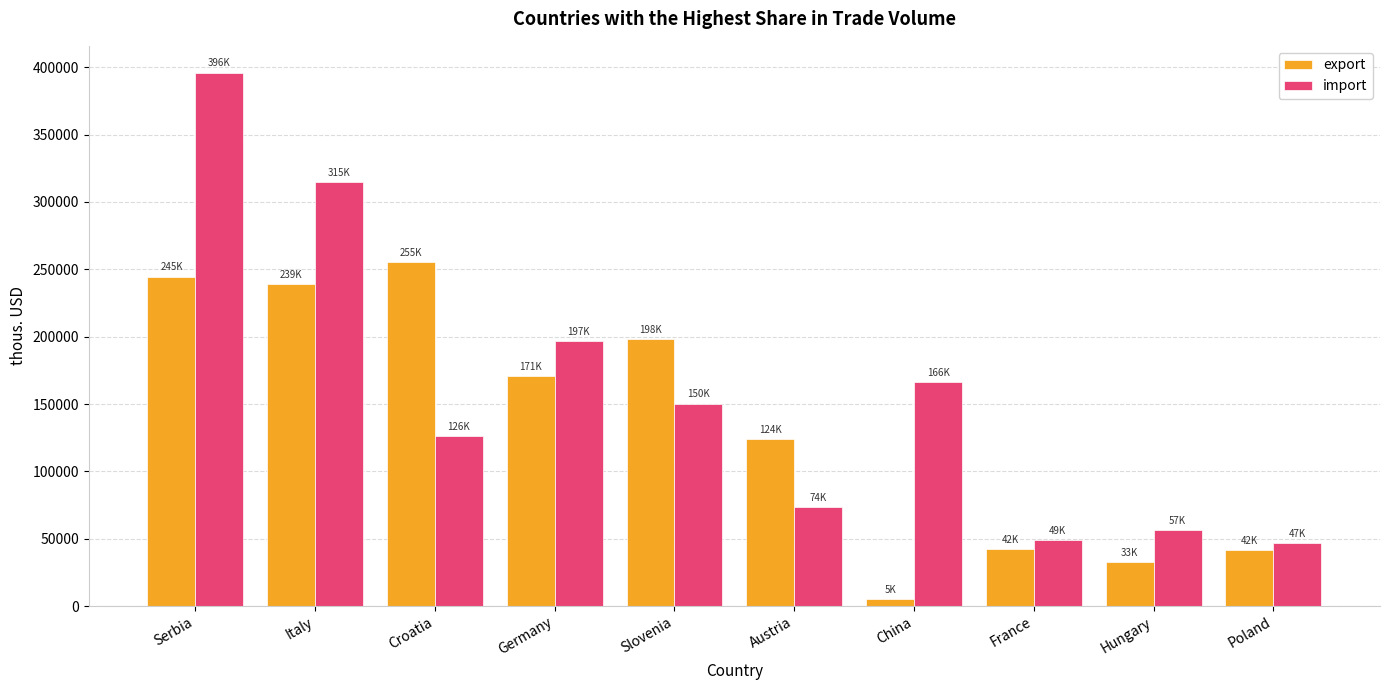

What is the lowest value of the import series?

46702.2